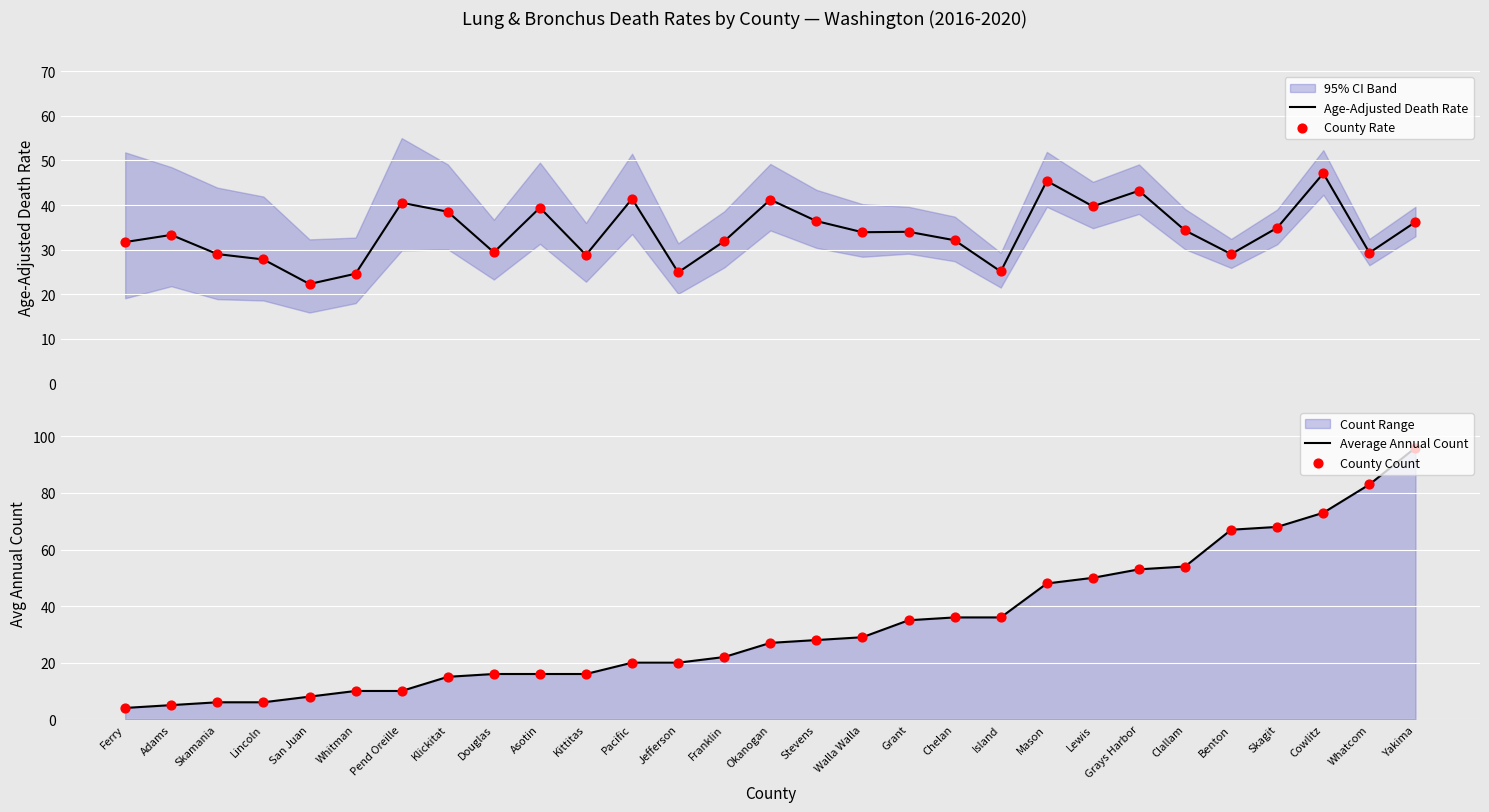

Which series has the largest total across all categories?

Age-Adjusted Death Rate